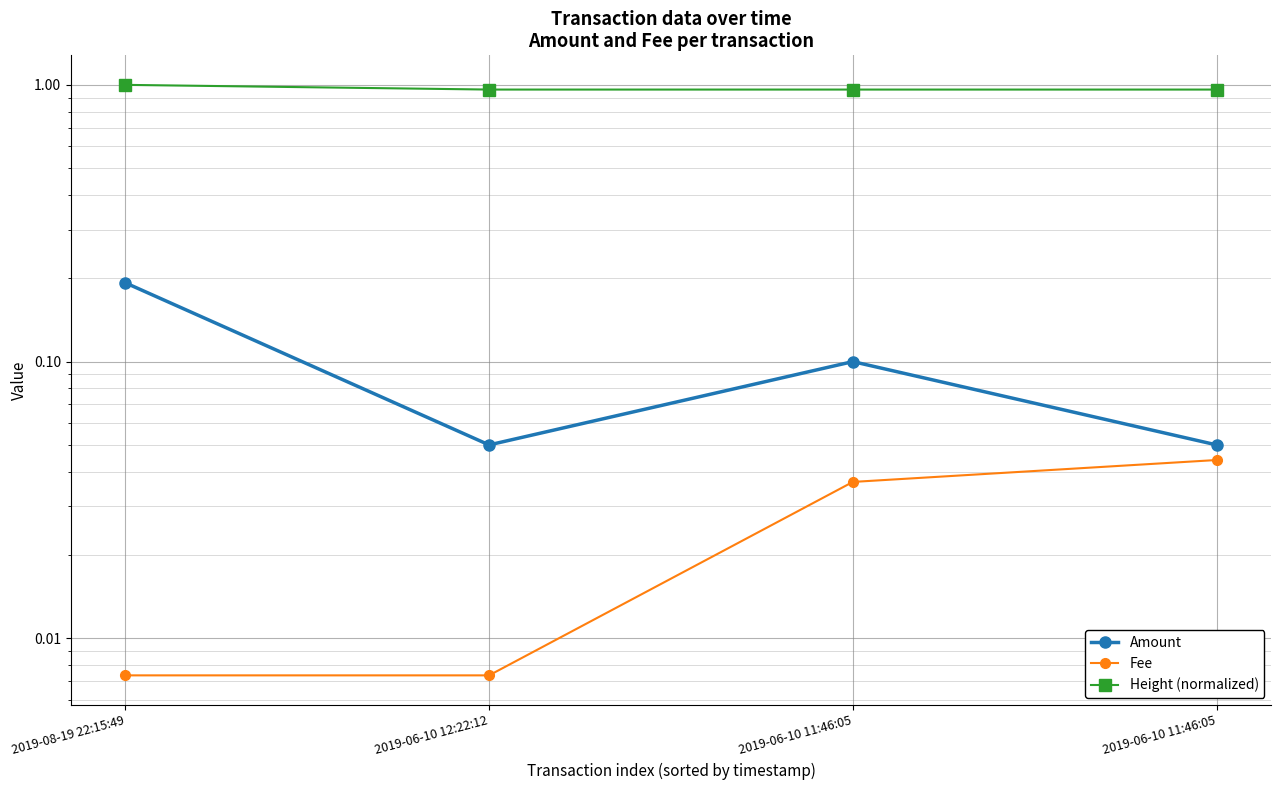

What is the label of the 3rd point from the right?

2019-06-10 12:22:12